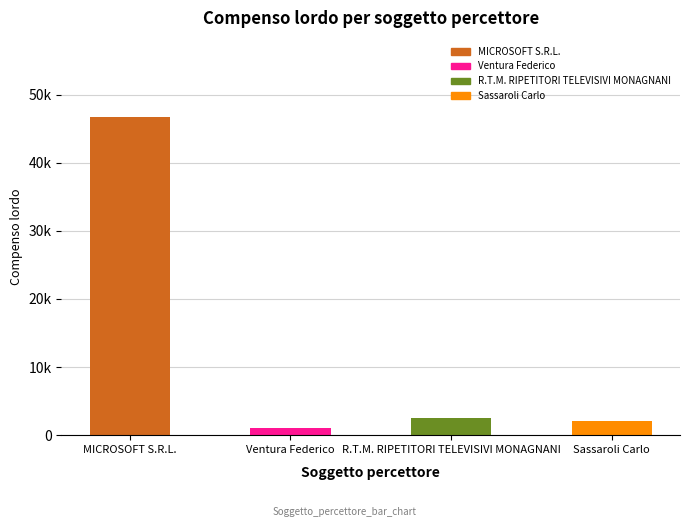

What is the label of the 1st bar from the left?

MICROSOFT S.R.L.